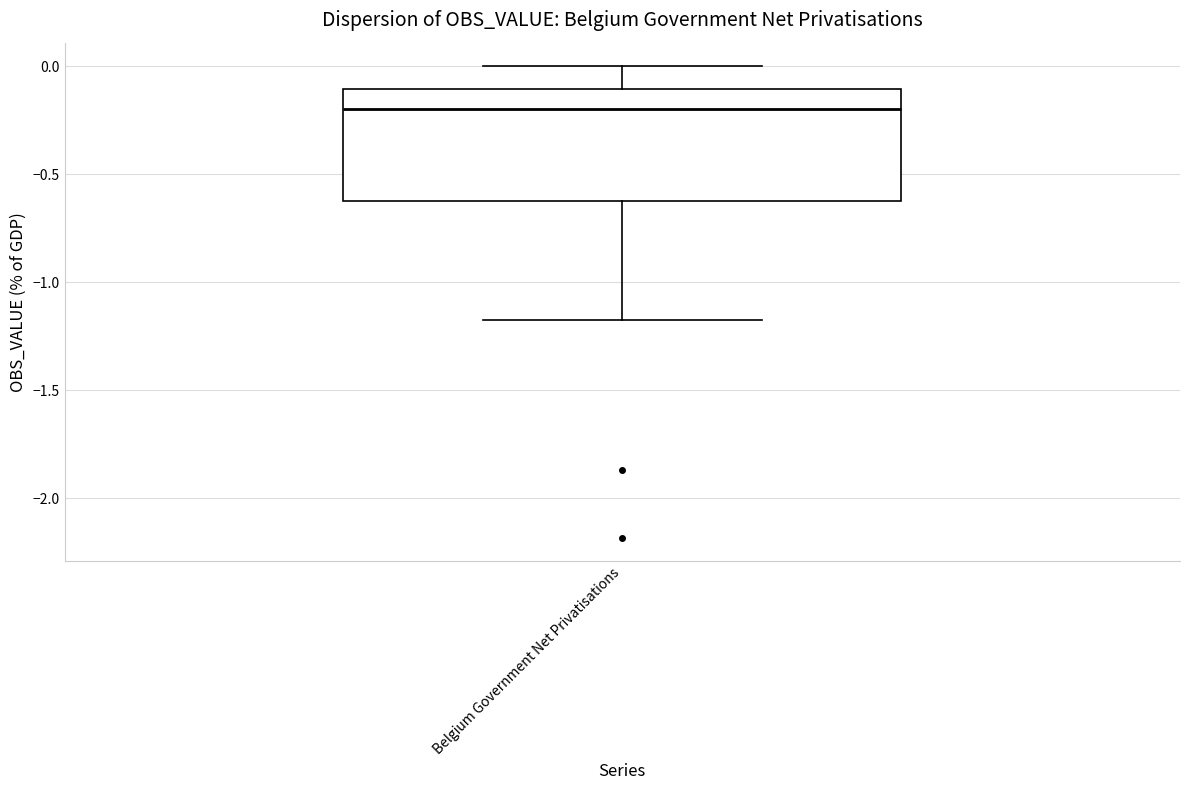

Read this box plot against the y-axis: the position of the median line, the range covered by the box, and the ends of both whiskers. The values are not printed on the chart, so give them approximately, as read against the axis.

median -0.20, box -0.65 to -0.10, whiskers -1.20 to 0.00